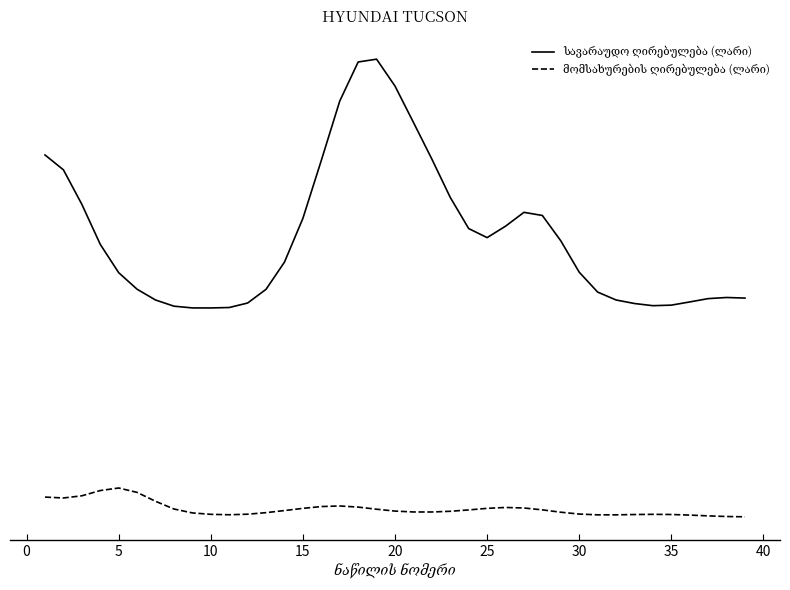

Does the chart display data point markers on the line(s)?

No